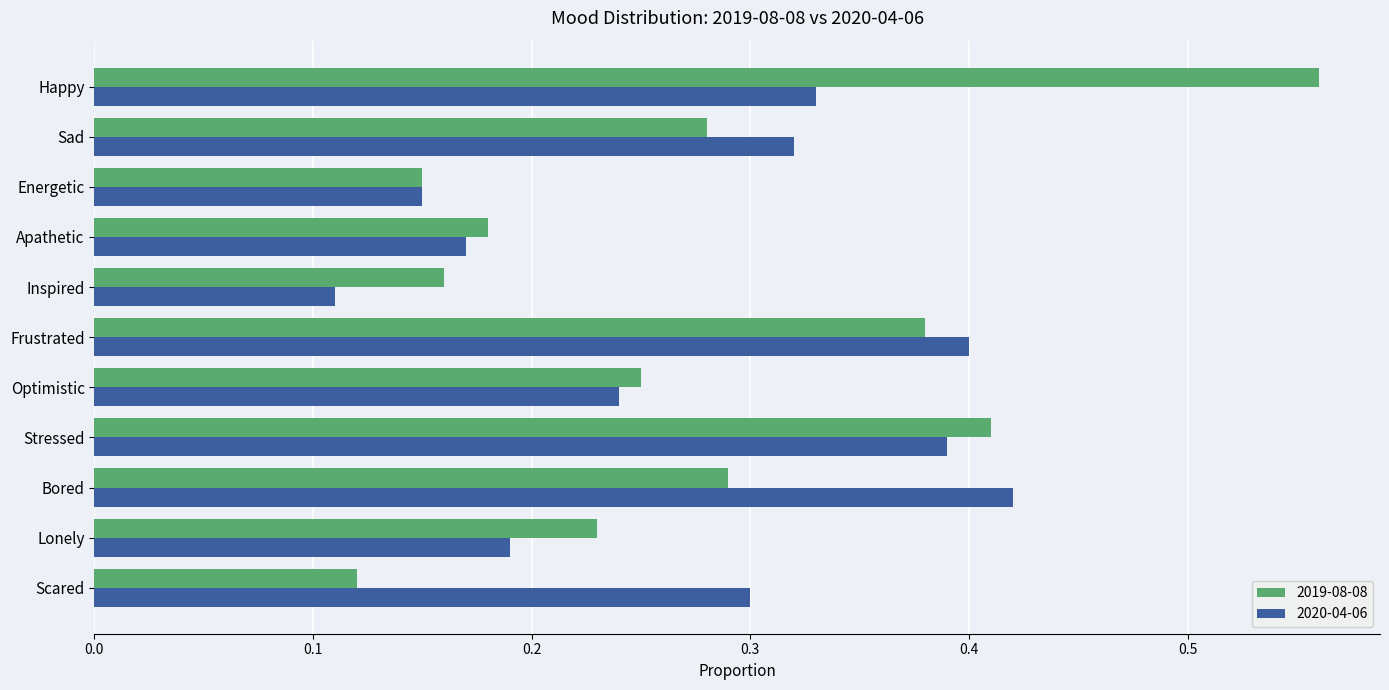

Is it true that 2019-08-08 equals 0.4 at Frustrated?

True